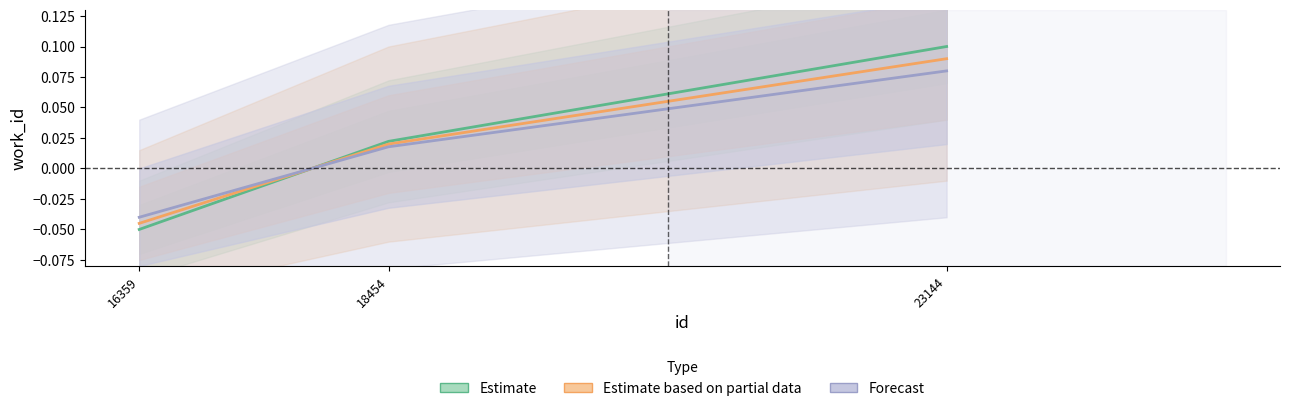

Reading left to right, list all the values displayed in this chart.

Estimate: 16359=-0.1	18454=0.0	23144=0.1
Estimate based on partial data: 16359=-0.0	18454=0.0	23144=0.1
Forecast: 16359=-0.0	18454=0.0	23144=0.1